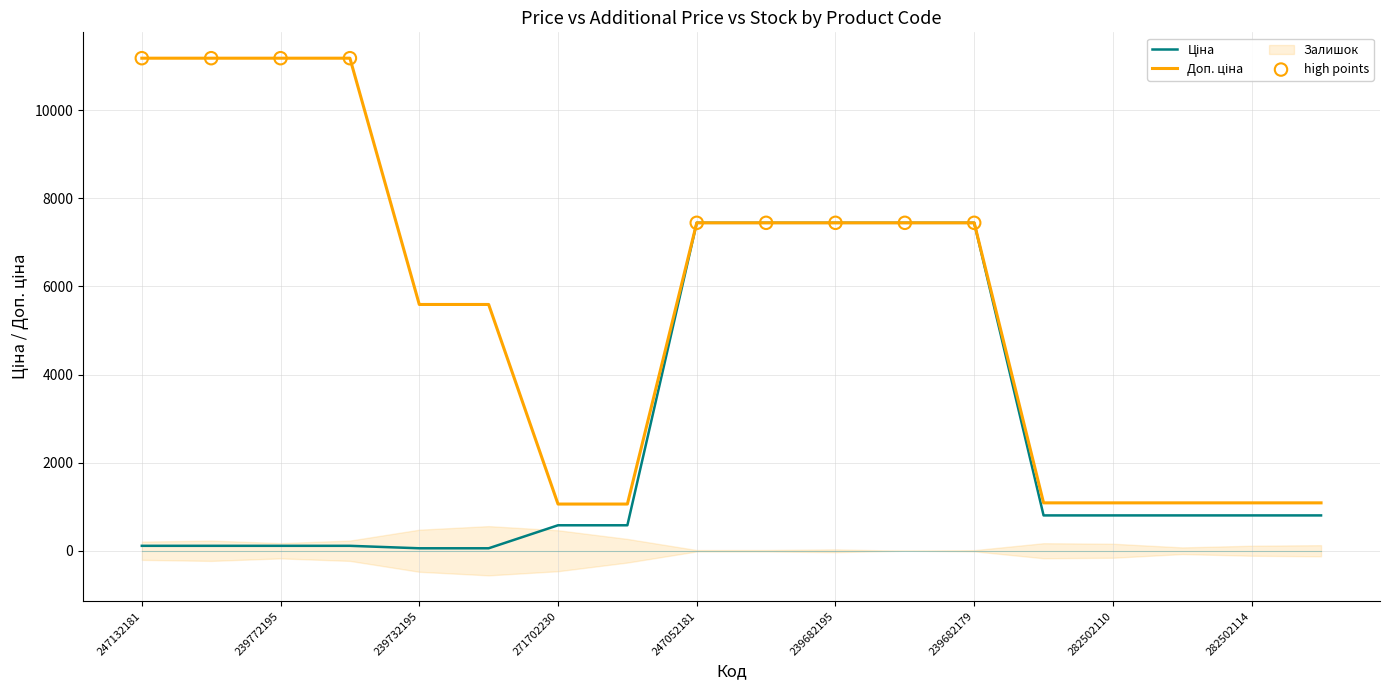

At how many categories does at least one series exceed 3921?

11